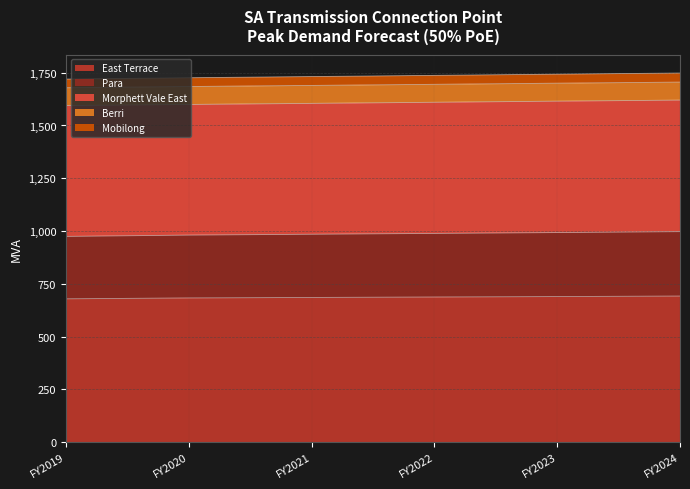

What is the total value across all series at FY2021?

1731.7